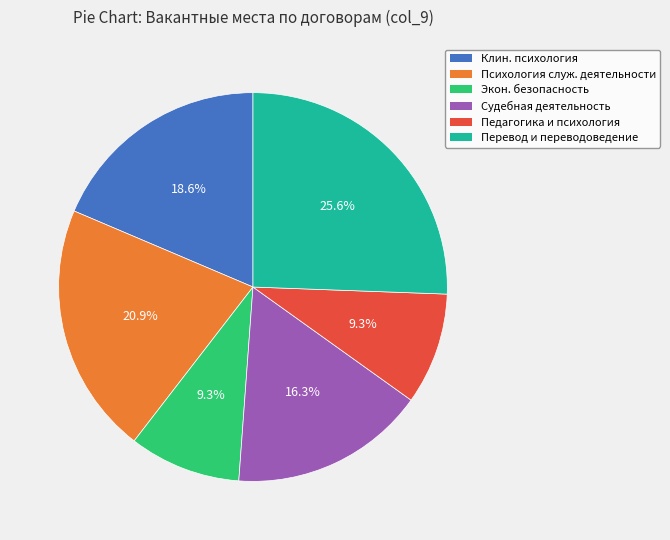

Is the sum of Педагогика и психология and Судебная деятельность greater than half?

No